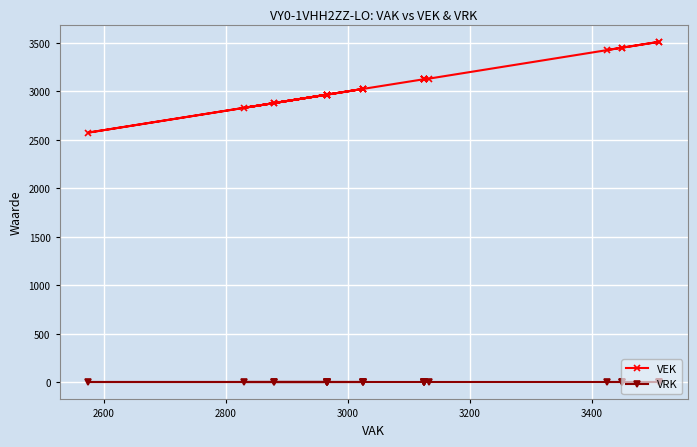

At 2800, list the series in order from smallest to largest.

VRK, VEK